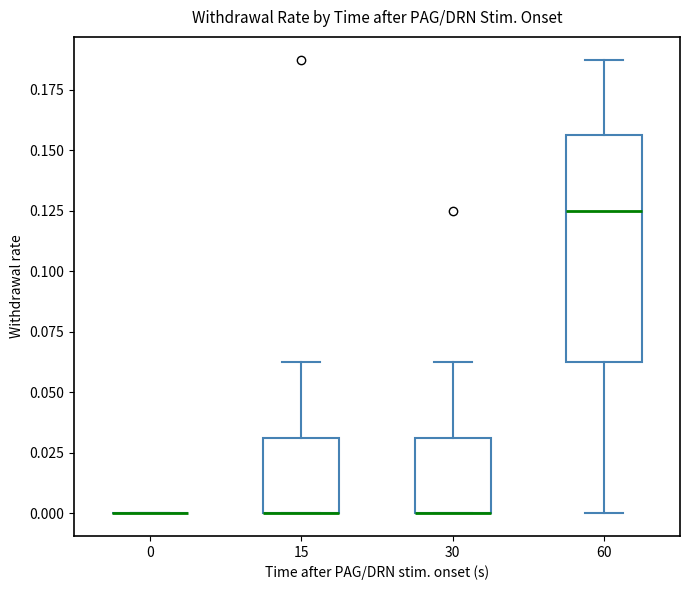

Reading left to right, transcribe this box plot: for each box, give where its median line is, the range the box spans, and where its two whiskers end, as read against the y-axis. The values are not printed on the chart, so give them approximately, as read against the axis.

0: box collapsed to a line at 0.000, whiskers 0.000 to 0.000
15: median 0.000 (drawn on the box's lower edge), box 0.000 to 0.030, whiskers 0.000 to 0.065
30: median 0.000 (drawn on the box's lower edge), box 0.000 to 0.030, whiskers 0.000 to 0.065
60: median 0.125, box 0.065 to 0.155, whiskers 0.000 to 0.190